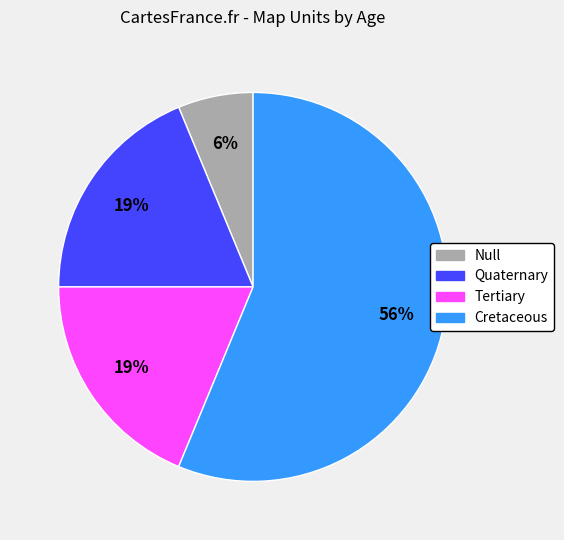

Is the sum of Cretaceous and Tertiary greater than half?

Yes